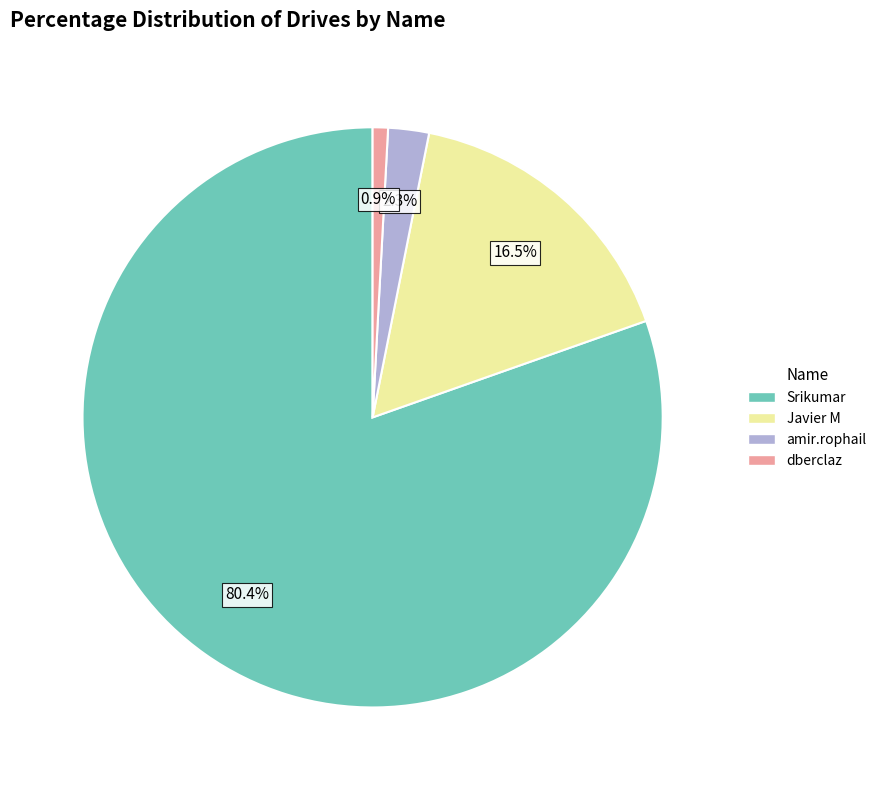

What is the smallest slice in the pie chart?

dberclaz